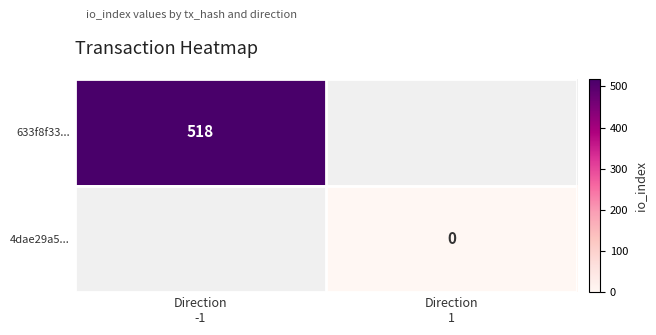

Is it true that 633f8f33... equals 121.9 at Direction -1?

False